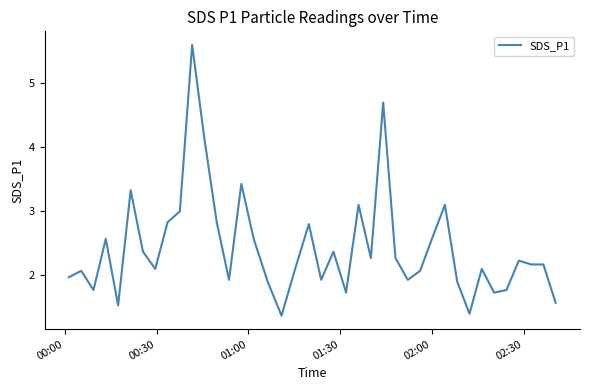

What is the difference between the maximum and minimum values?

4.2